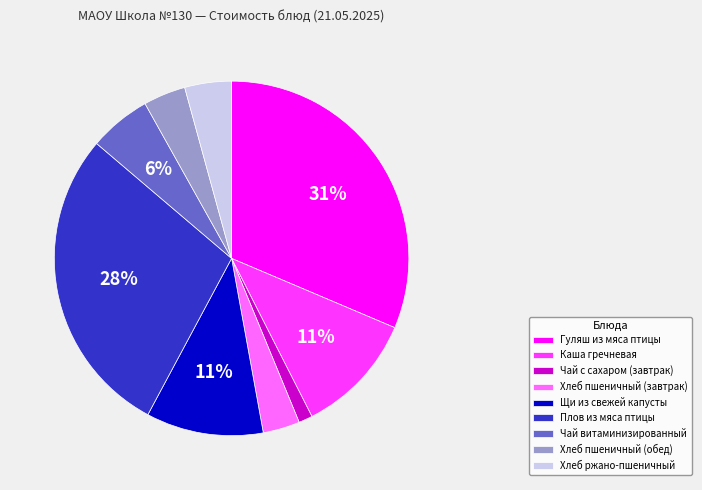

Which slice is the largest?

Гуляш из мяса птицы